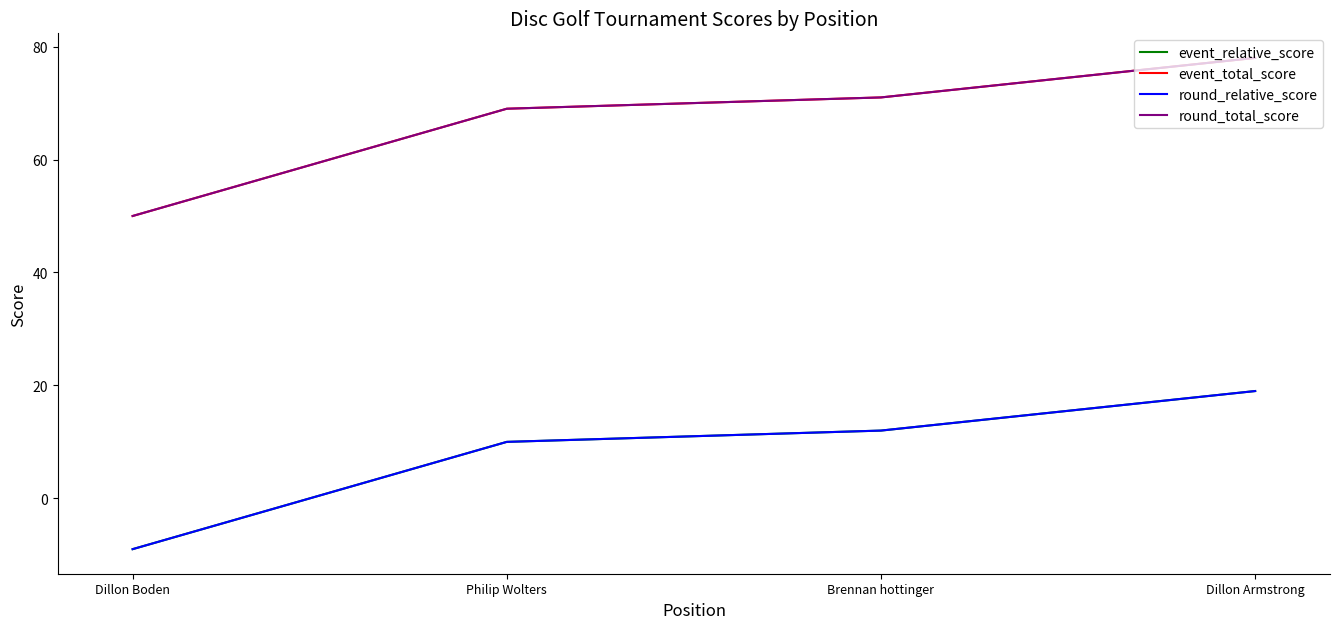

What is the sum of all event_total_score values?

268